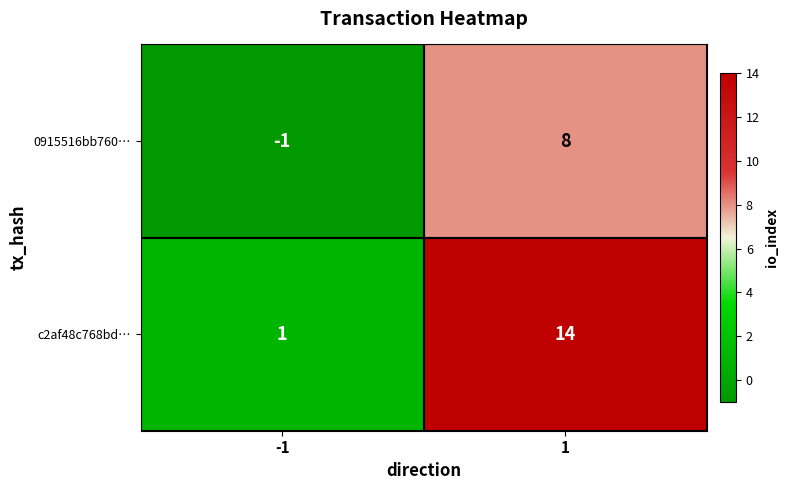

Rank the series at 1 from highest to lowest value.

c2af48c768bd…, 0915516bb760…